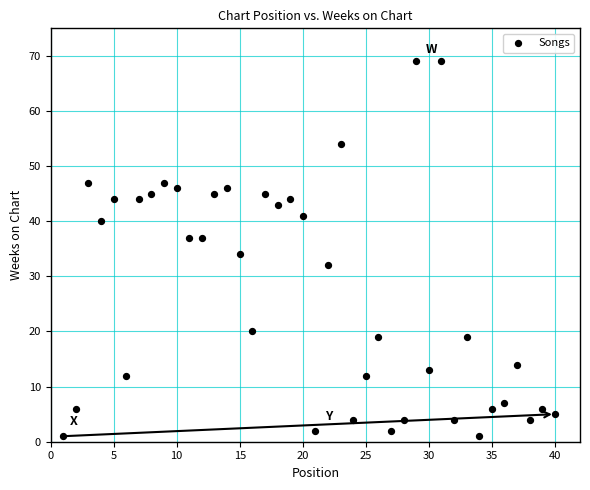

What is the range of X values (max minus min)?

39